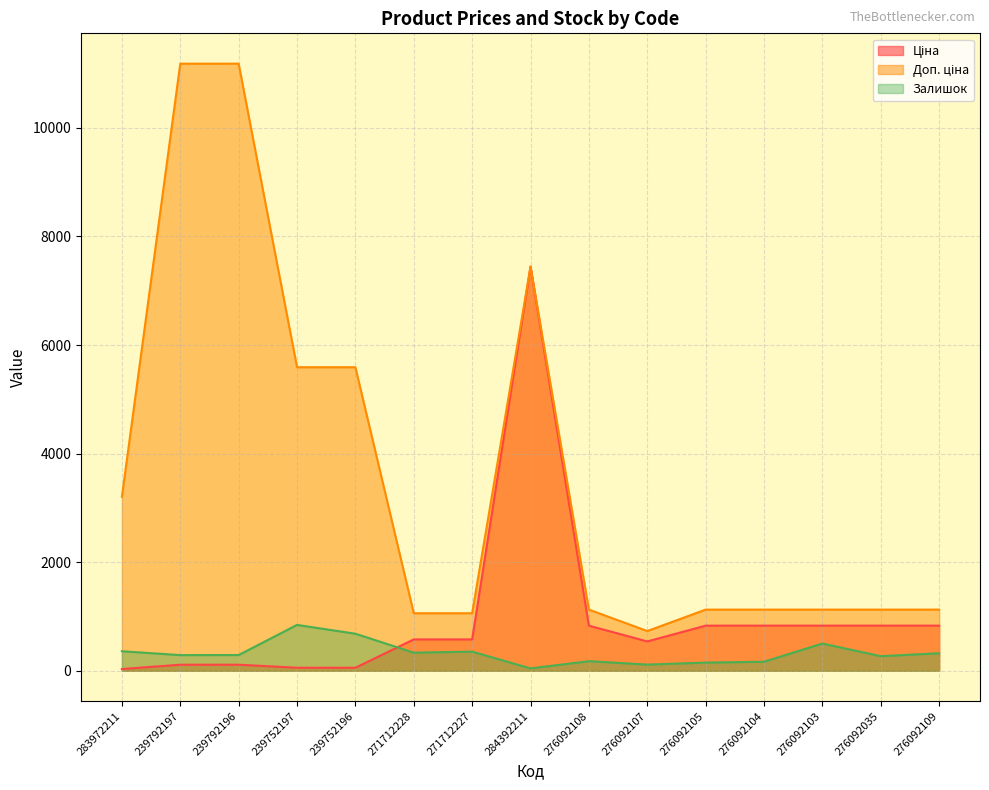

What is the difference between the maximum and minimum values in the Залишок series?

801.0